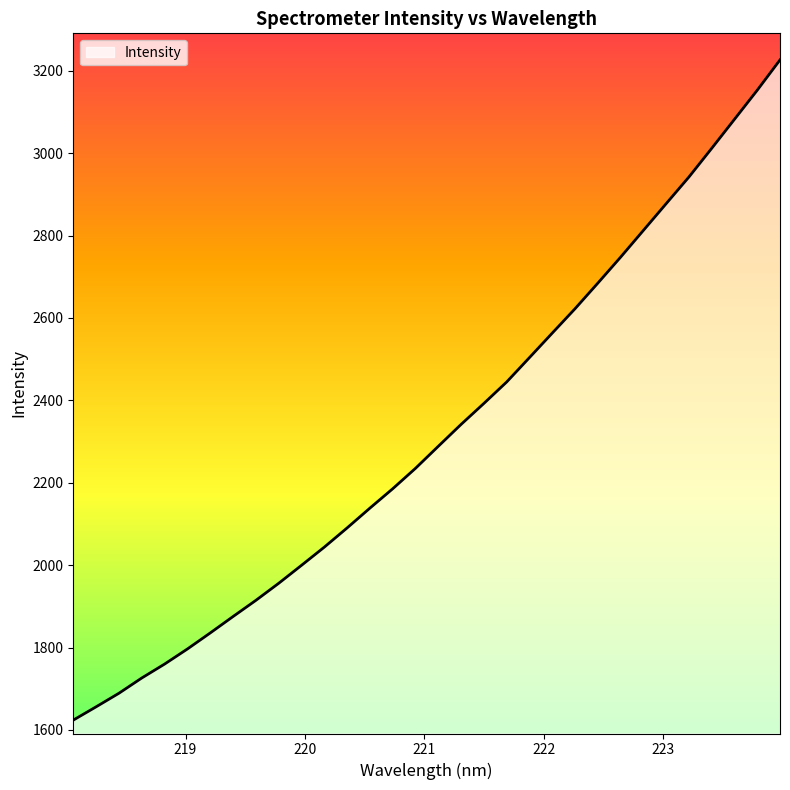

How many lines are shown in the chart?

1